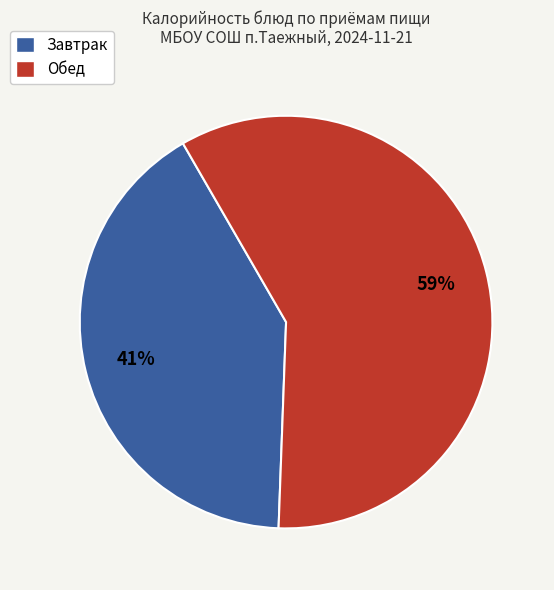

Is there a majority slice in this chart?

Yes